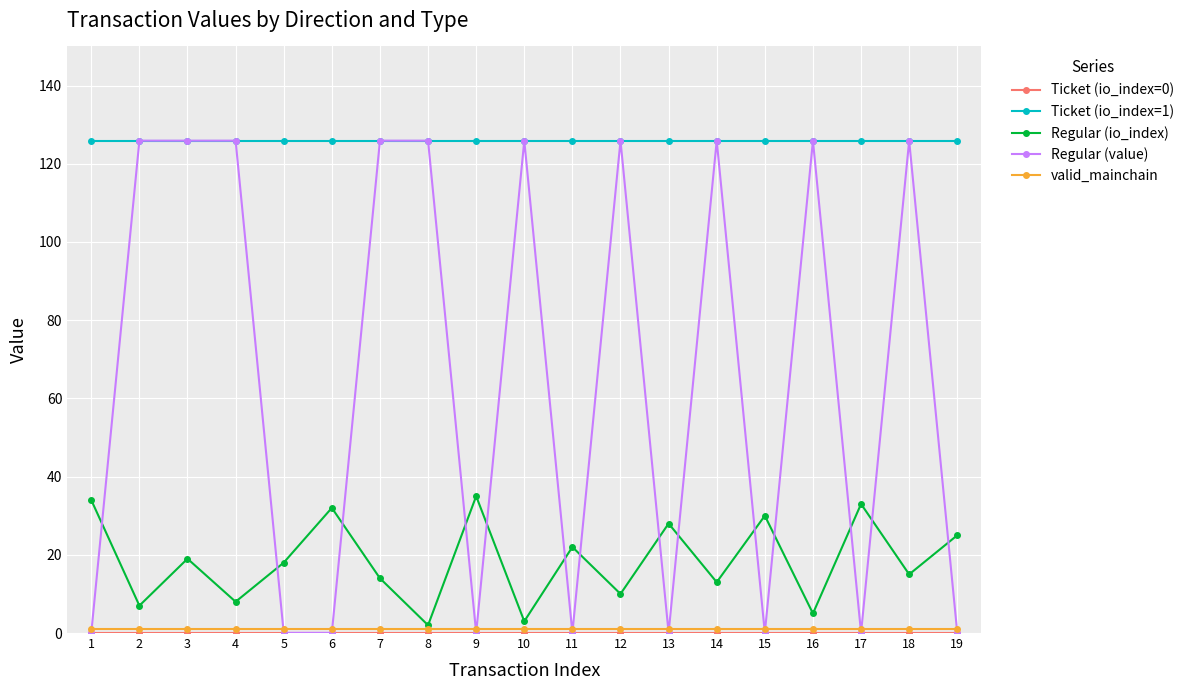

Which series has the widest spread of values?

Regular (value)